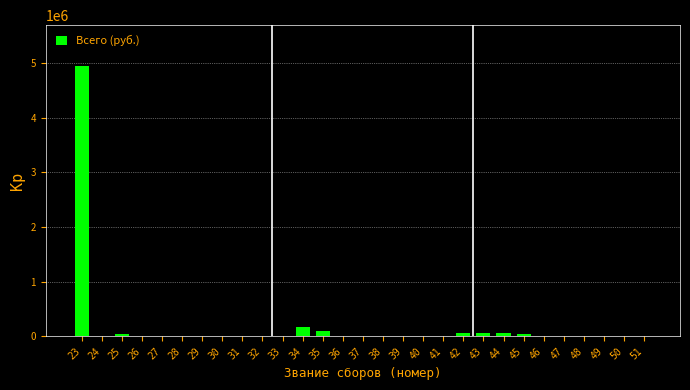

What is the maximum value shown in the chart?

4951461